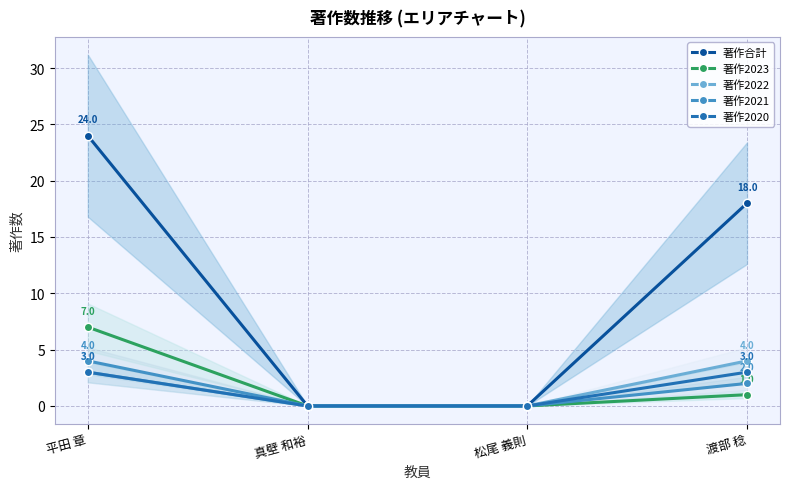

Which has a higher value, 真壁 和裕 or 松尾 義則?

真壁 和裕